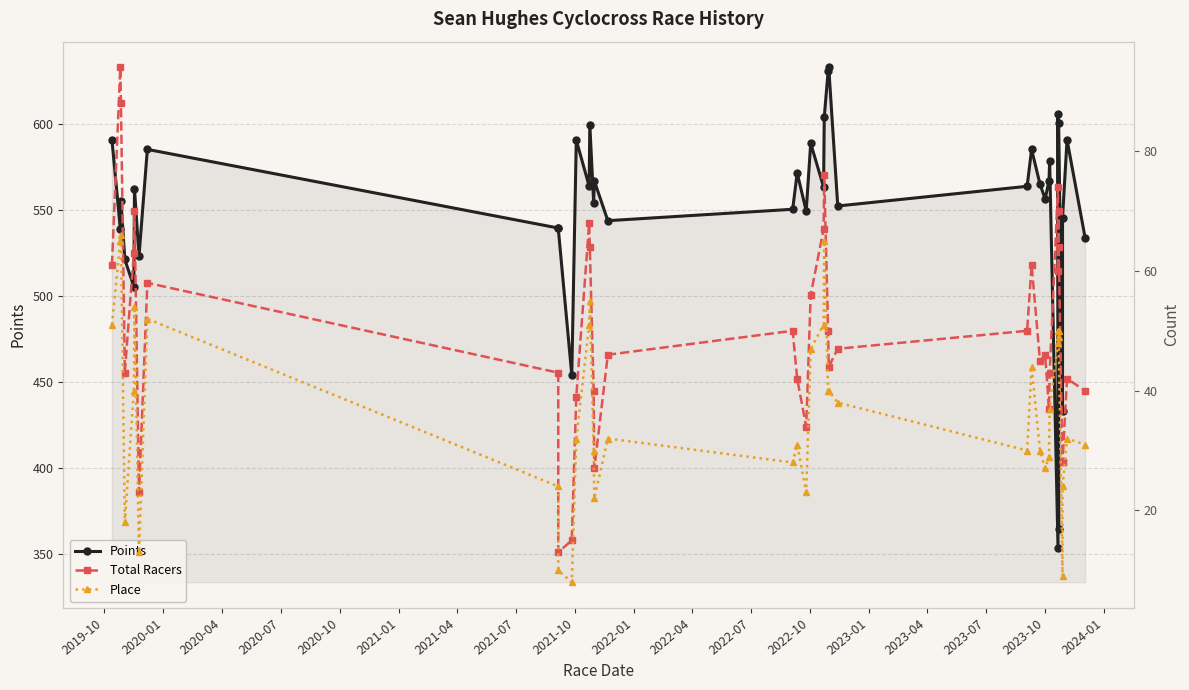

At how many categories does at least one series exceed 494?

36